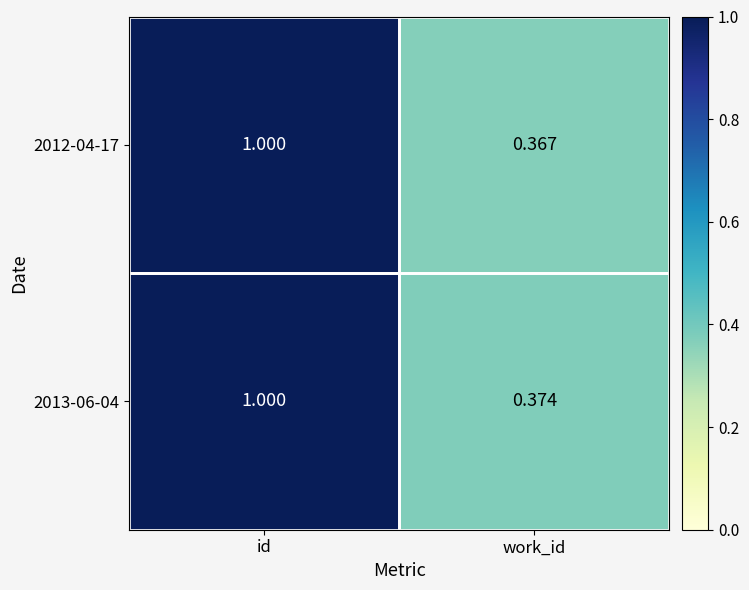

List the labels in order of 2012-04-17 value, largest first.

id, work_id